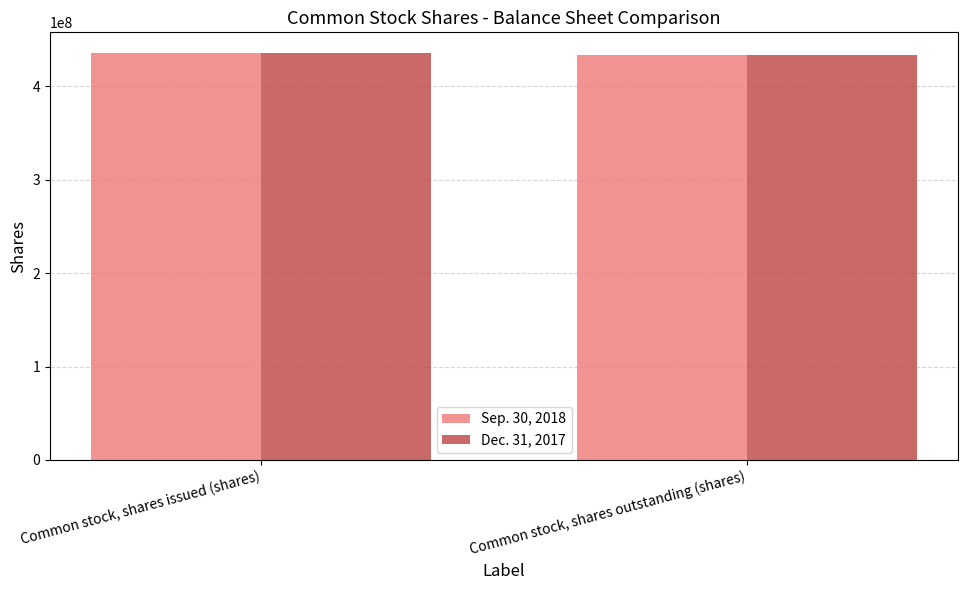

Count the Dec. 31, 2017 values in the range 433392686 to 436084995.

2